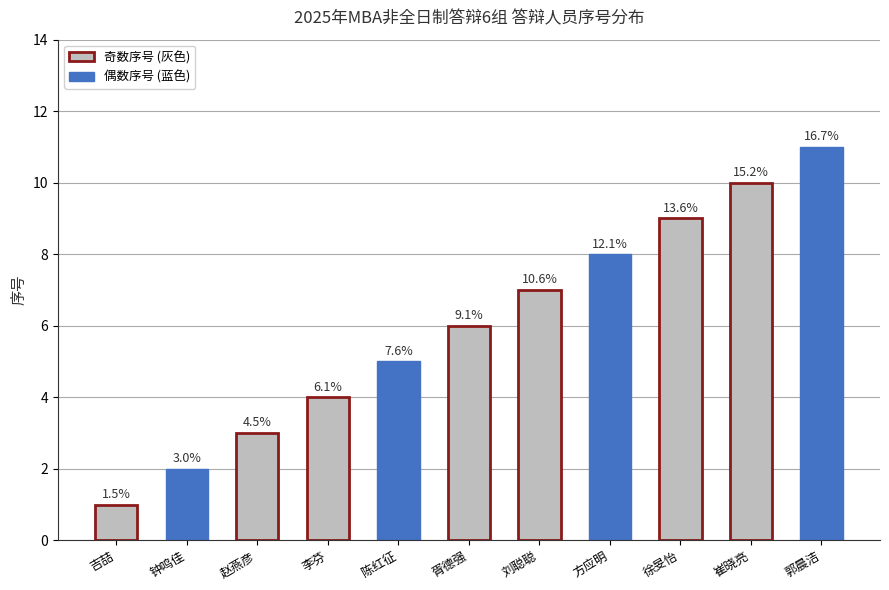

Which label corresponds to the smallest value in the chart?

吉喆